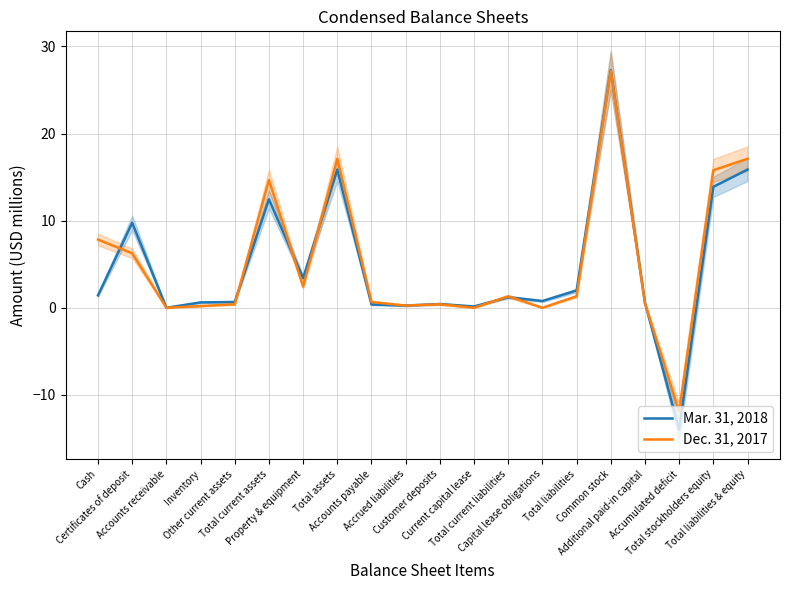

Is the value of Mar. 31, 2018 at Total liabilities & equity greater than the value of Dec. 31, 2017 at Accounts receivable?

Yes